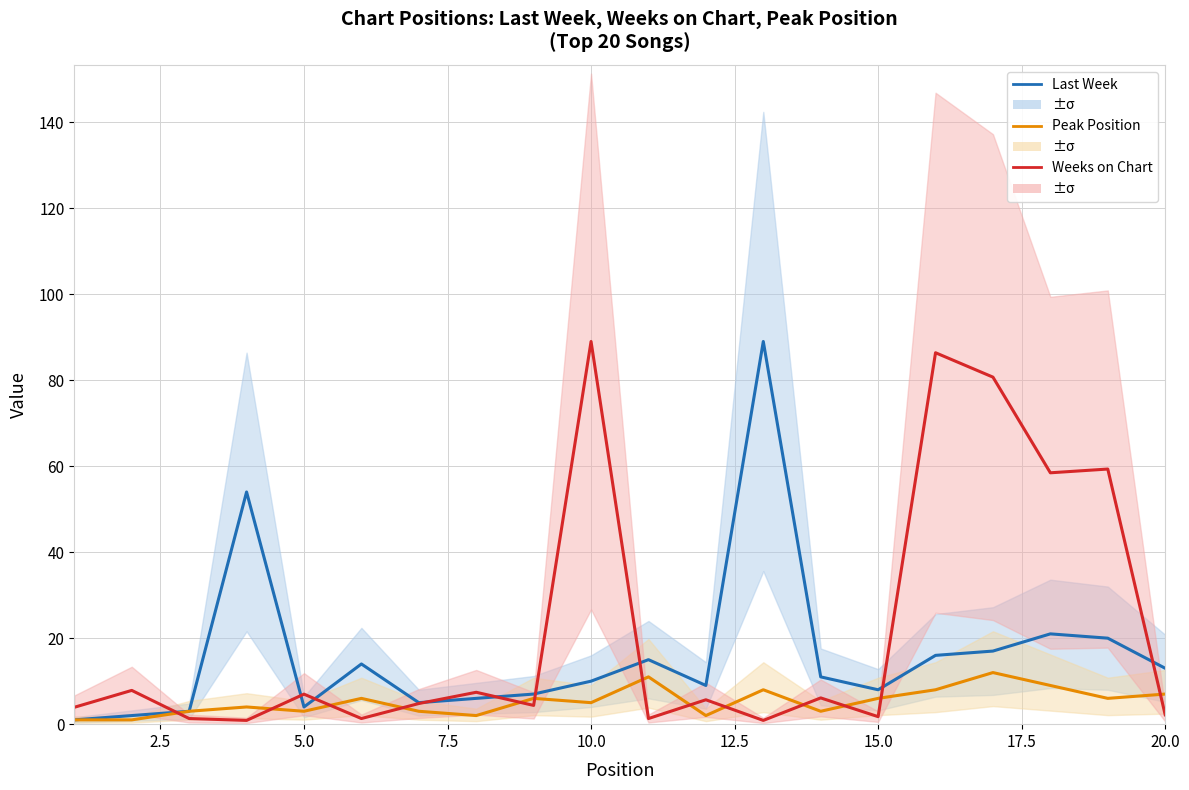

Which series has the largest total across all categories?

Weeks on Chart (scaled)